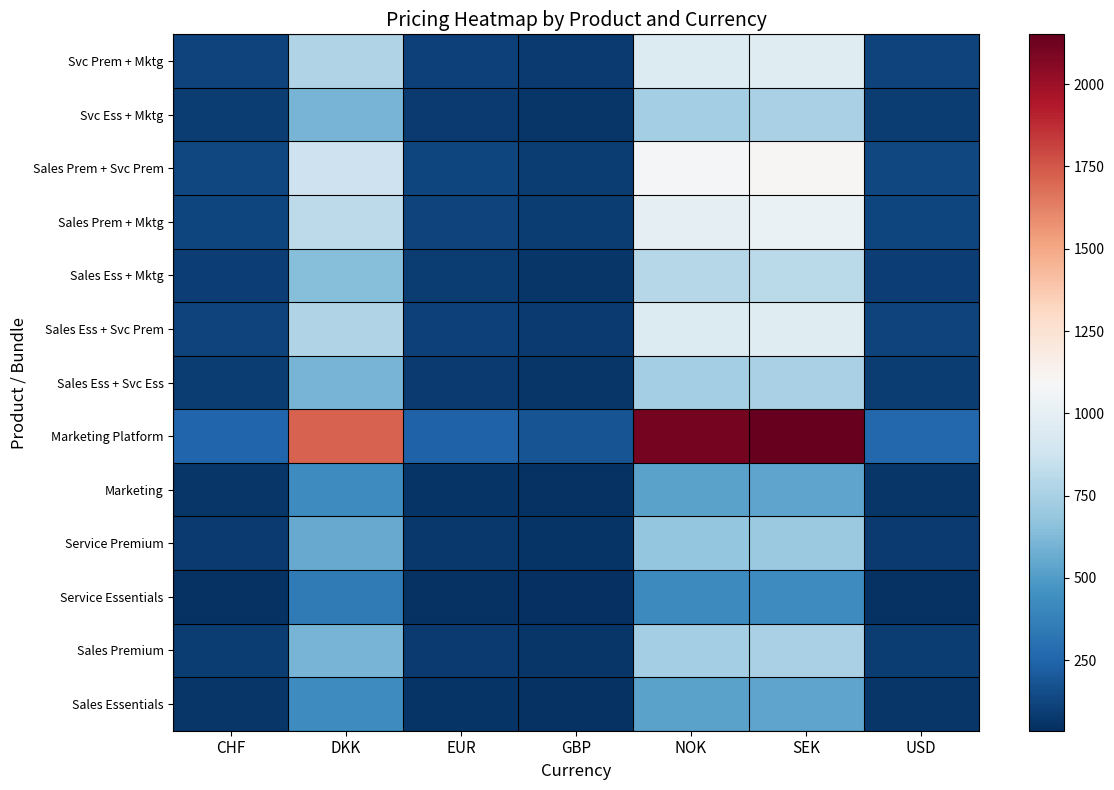

Count the number of data series in this chart.

13